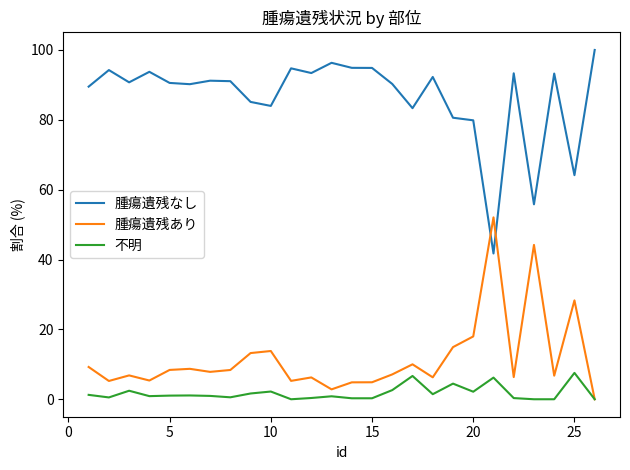

What is the highest value of the 腫瘍遺残あり series?

52.1